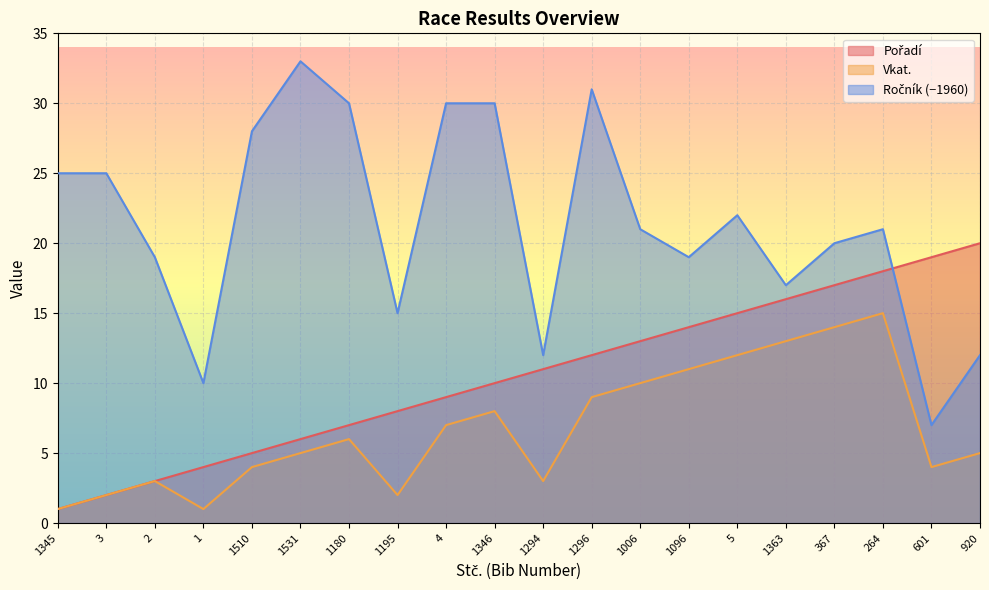

At how many categories does at least one series exceed 15?

17